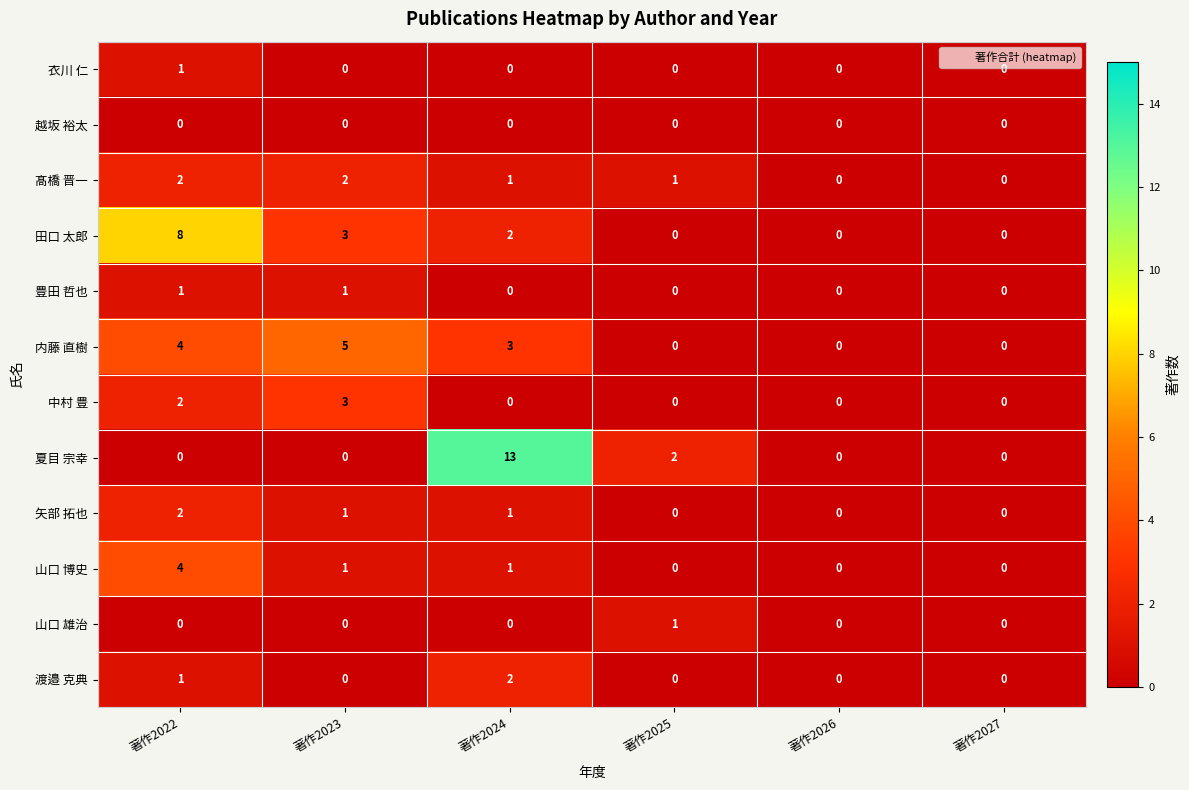

At which label is 渡邉 克典 closest to 1?

著作2022